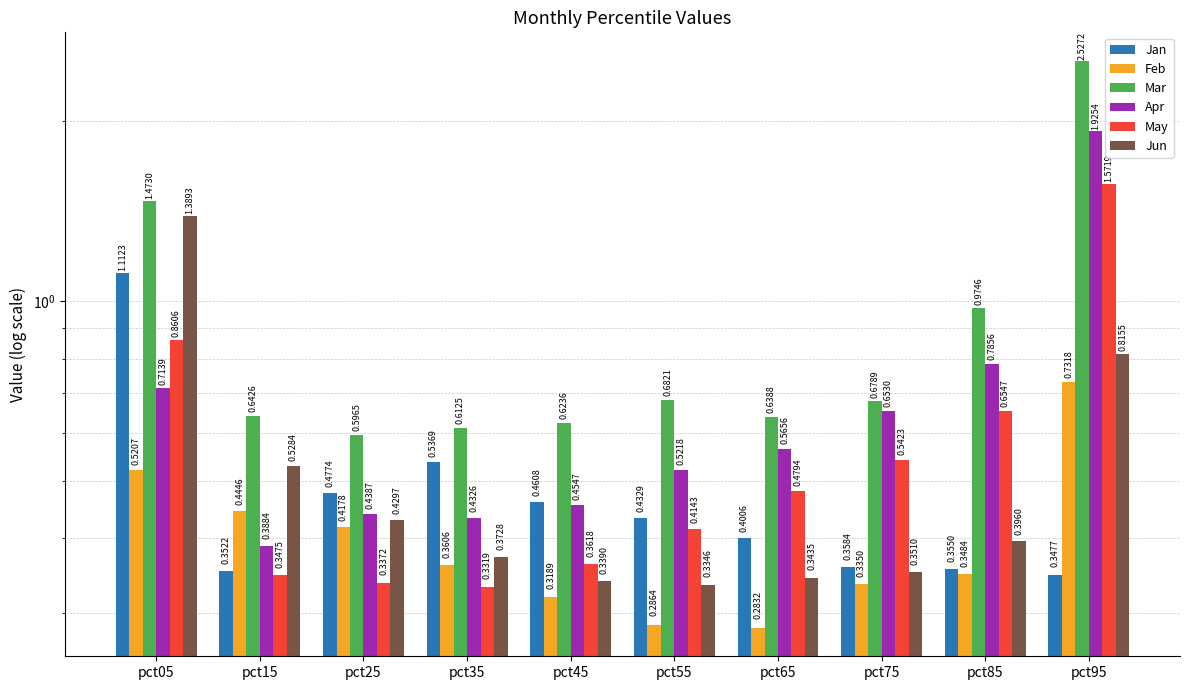

What is the sum of the Feb values at pct75 and pct35?

0.7